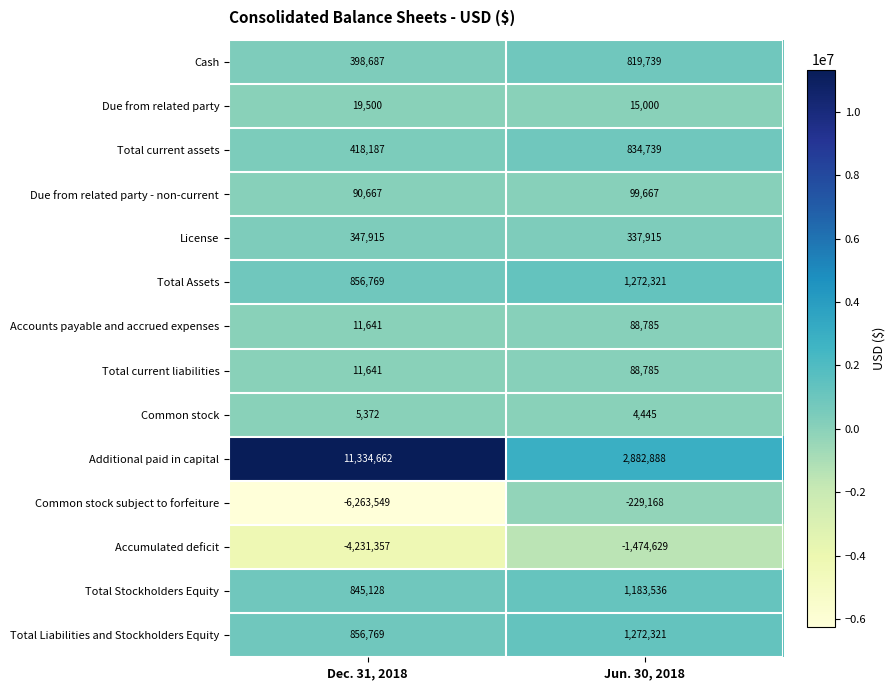

Is the value of Due from related party at Dec. 31, 2018 greater than the value of Additional paid in capital at Jun. 30, 2018?

No